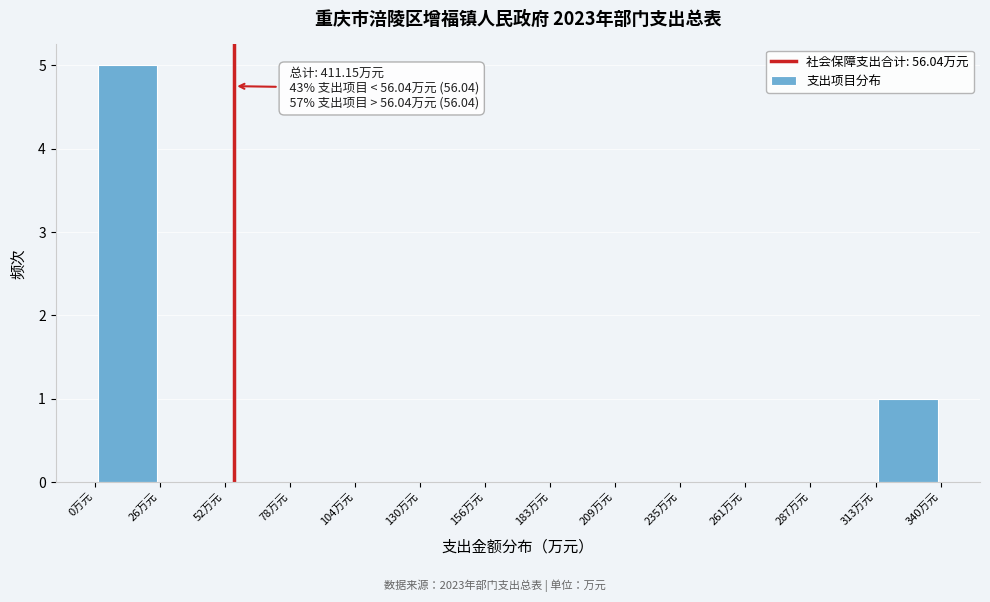

Over which range of the x-axis is the bar tallest?

0 to 25